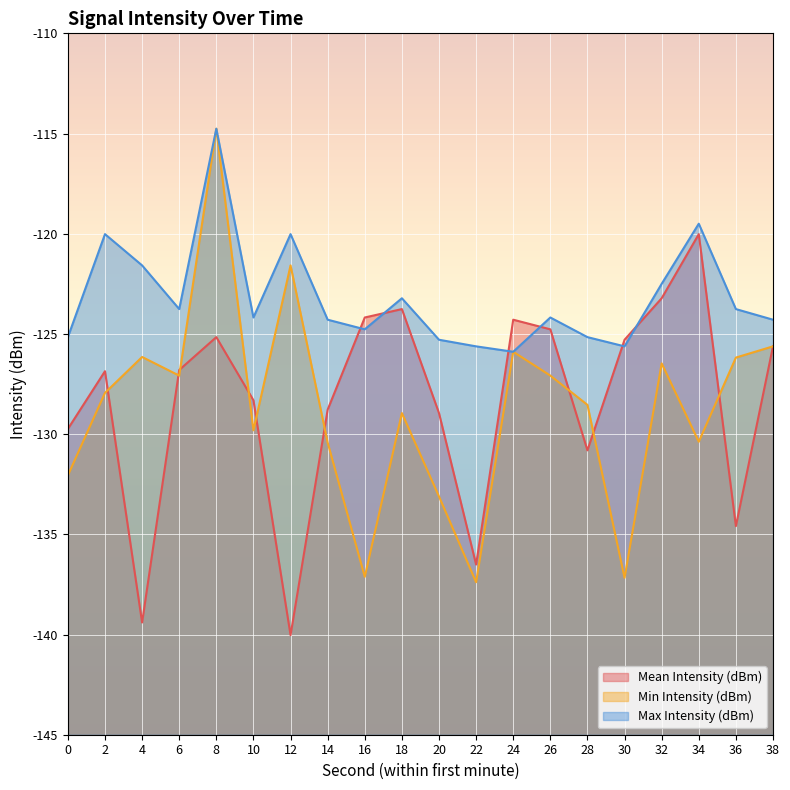

The value of Max Intensity (dBm) at 38 is -124.3. True or false?

True